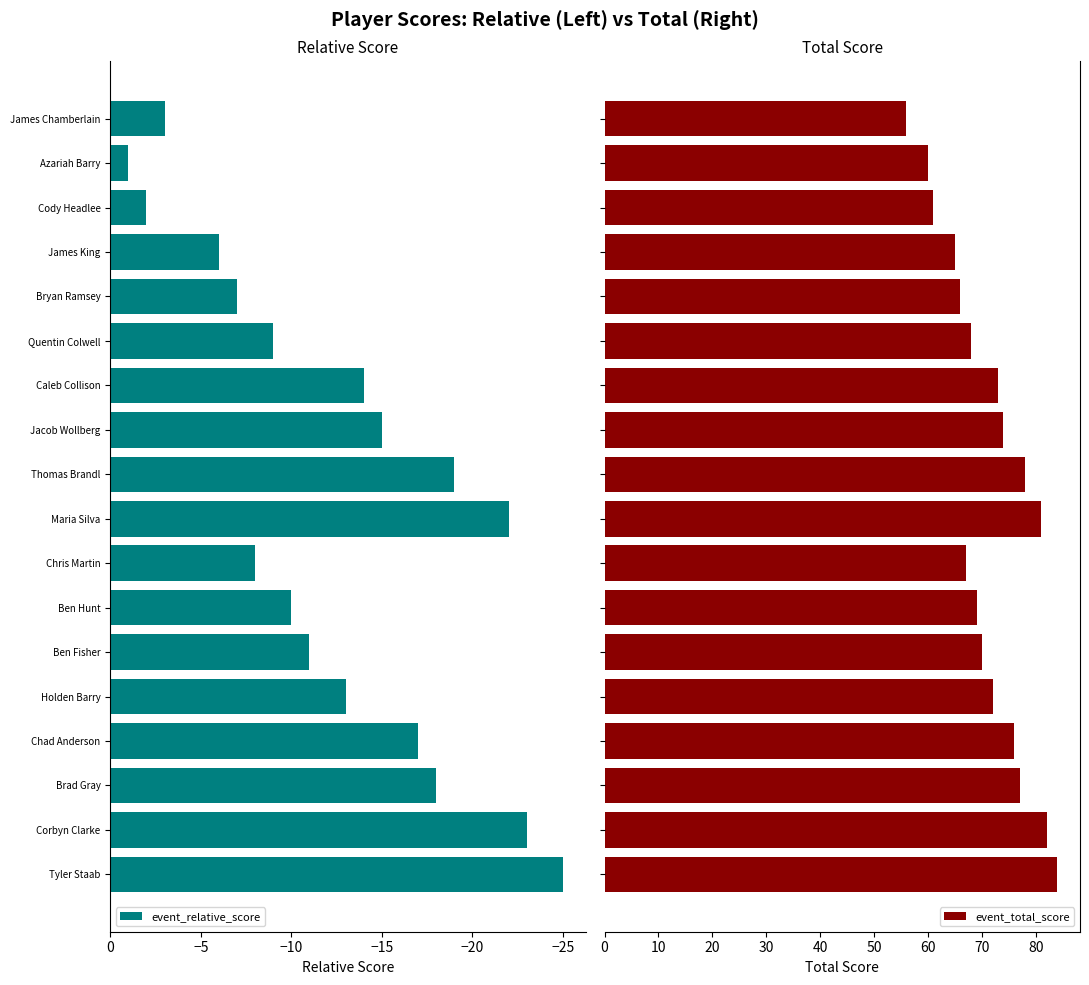

How many data points in event_total_score are above 72?

8